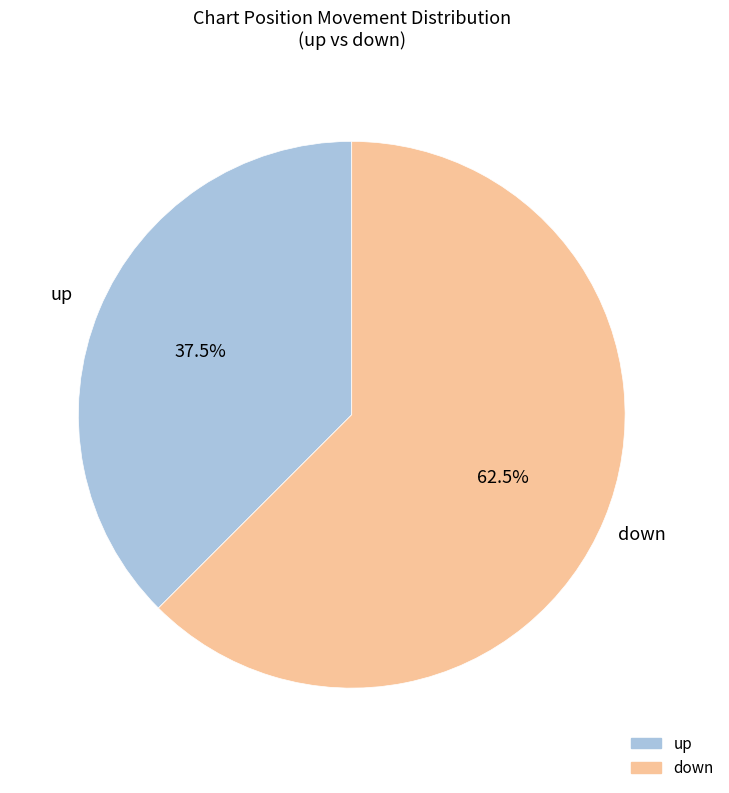

Between up and down, which is larger?

down